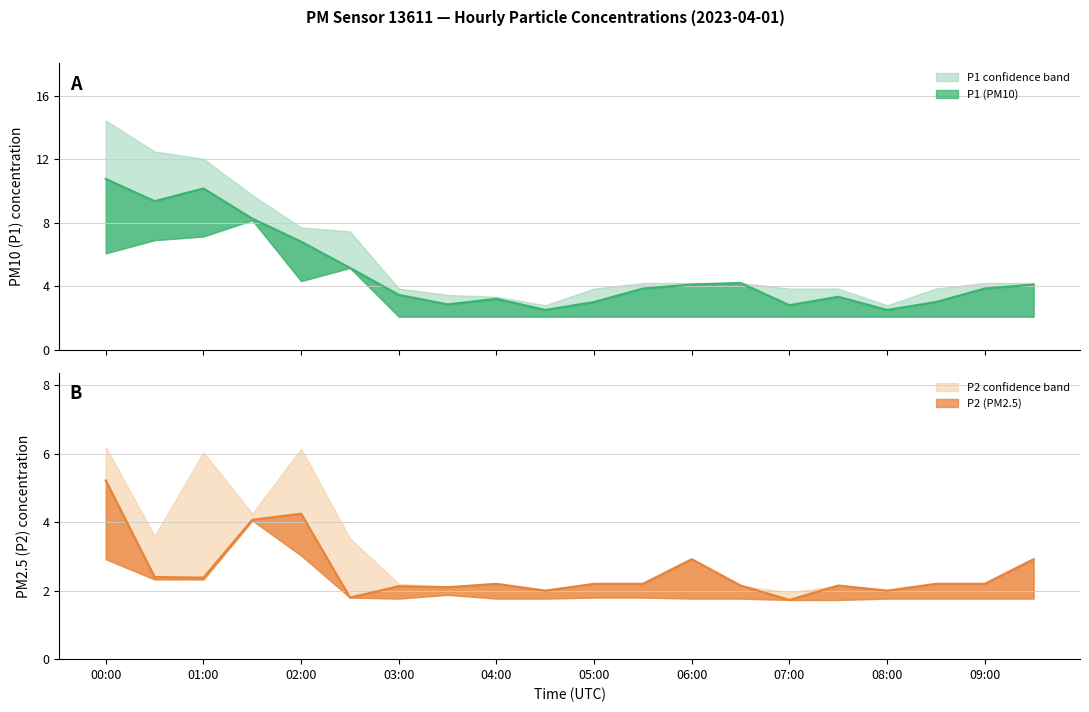

At which category does the chart reach its minimum across all series?

07:00